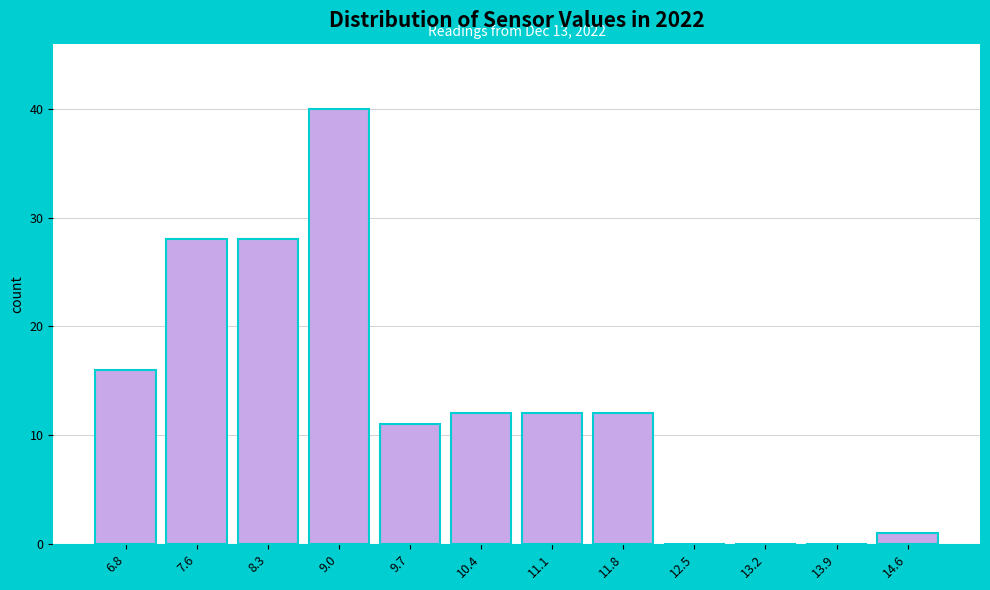

Reading left to right, list all the values displayed in this chart.

6.8=16	7.6=28	8.3=28	9.0=40	9.7=11	10.4=12	11.1=12	11.8=12	12.5=0	13.2=0	13.9=0	14.6=1